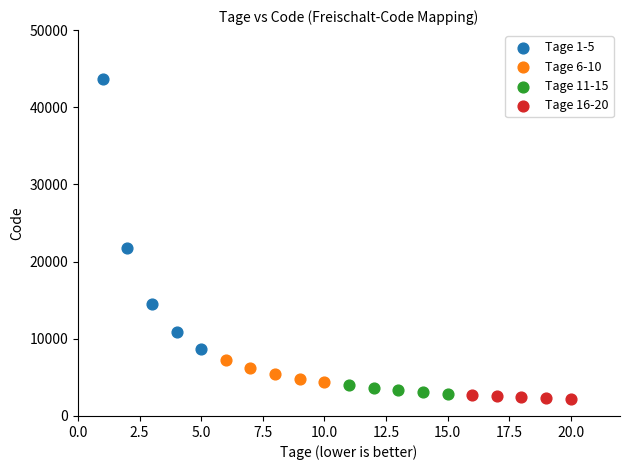

Which series reaches the maximum Y coordinate?

Tage 1-5